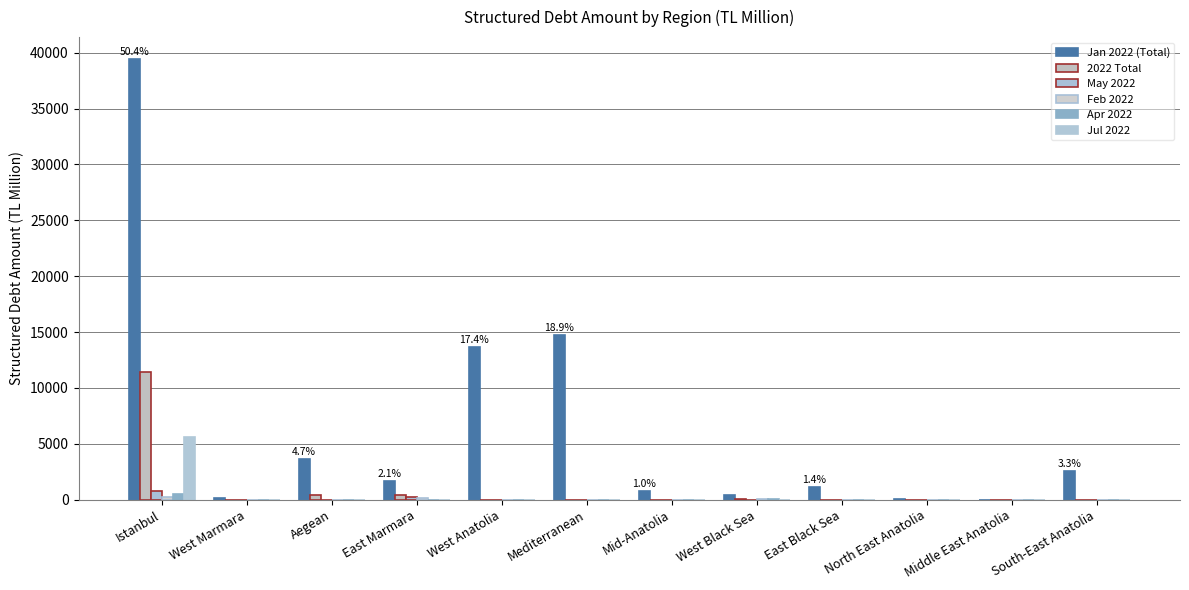

Reading right to left, transcribe all the data shown in this chart.

Jan 2022 (Total): South-East Anatolia=2586.0	Middle East Anatolia=0.0	North East Anatolia=29.0	East Black Sea=1109.8	West Black Sea=425.4	Mid-Anatolia=805.9	Mediterranean=14763.0	West Anatolia=13634.9	East Marmara=1657.1	Aegean=3665.9	West Marmara=158.2	Istanbul=39419.5
2022 Total: South-East Anatolia=0.0	Middle East Anatolia=0.0	North East Anatolia=0.0	East Black Sea=4.0	West Black Sea=66.2	Mid-Anatolia=0.0	Mediterranean=0.0	West Anatolia=0.0	East Marmara=400.6	Aegean=404.6	West Marmara=0.0	Istanbul=11424.7
May 2022: South-East Anatolia=0.0	Middle East Anatolia=0.0	North East Anatolia=0.0	East Black Sea=4.0	West Black Sea=7.4	Mid-Anatolia=0.0	Mediterranean=0.0	West Anatolia=0.0	East Marmara=256.1	Aegean=0.0	West Marmara=0.0	Istanbul=810.5
Feb 2022: South-East Anatolia=0.0	Middle East Anatolia=0.0	North East Anatolia=0.0	East Black Sea=0.0	West Black Sea=32.4	Mid-Anatolia=0.0	Mediterranean=0.0	West Anatolia=0.0	East Marmara=144.6	Aegean=0.0	West Marmara=0.0	Istanbul=210.1
Apr 2022: South-East Anatolia=0.0	Middle East Anatolia=0.0	North East Anatolia=0.0	East Black Sea=0.0	West Black Sea=26.4	Mid-Anatolia=0.0	Mediterranean=0.0	West Anatolia=0.0	East Marmara=0.0	Aegean=0.0	West Marmara=0.0	Istanbul=511.3
Jul 2022: South-East Anatolia=0.0	Middle East Anatolia=0.0	North East Anatolia=0.0	East Black Sea=0.0	West Black Sea=0.0	Mid-Anatolia=0.0	Mediterranean=0.0	West Anatolia=0.0	East Marmara=0.0	Aegean=0.0	West Marmara=0.0	Istanbul=5658.7